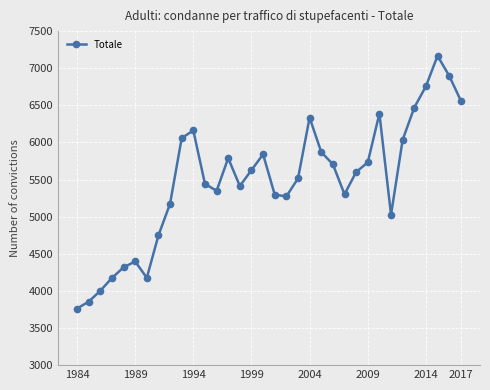

What is the value of the 5th point from the left?

4317